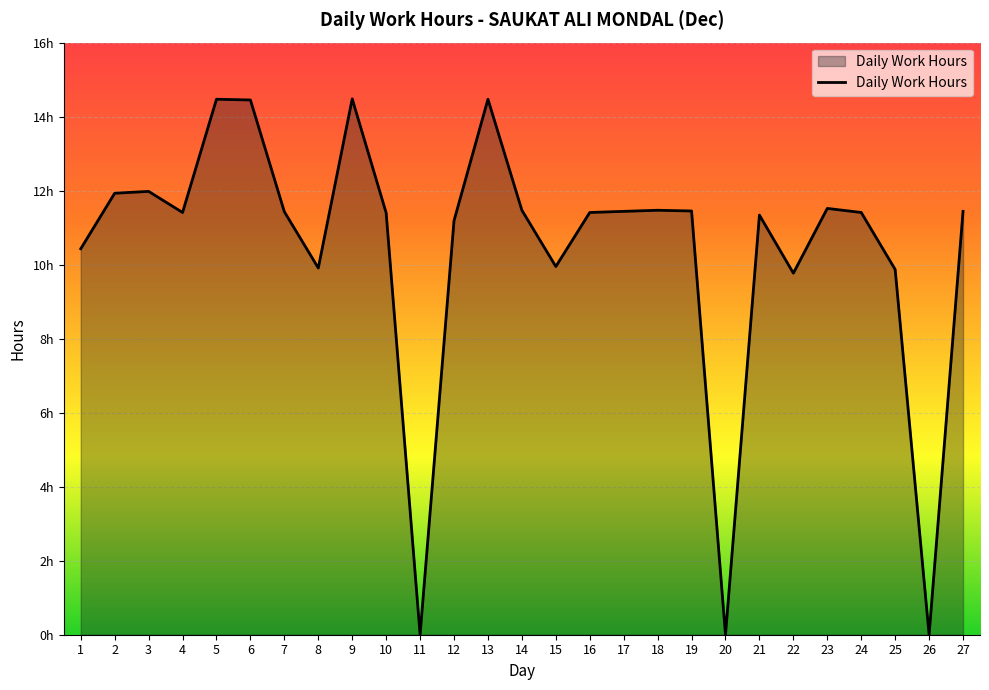

What is the value of the 16th point from the left?

11.4